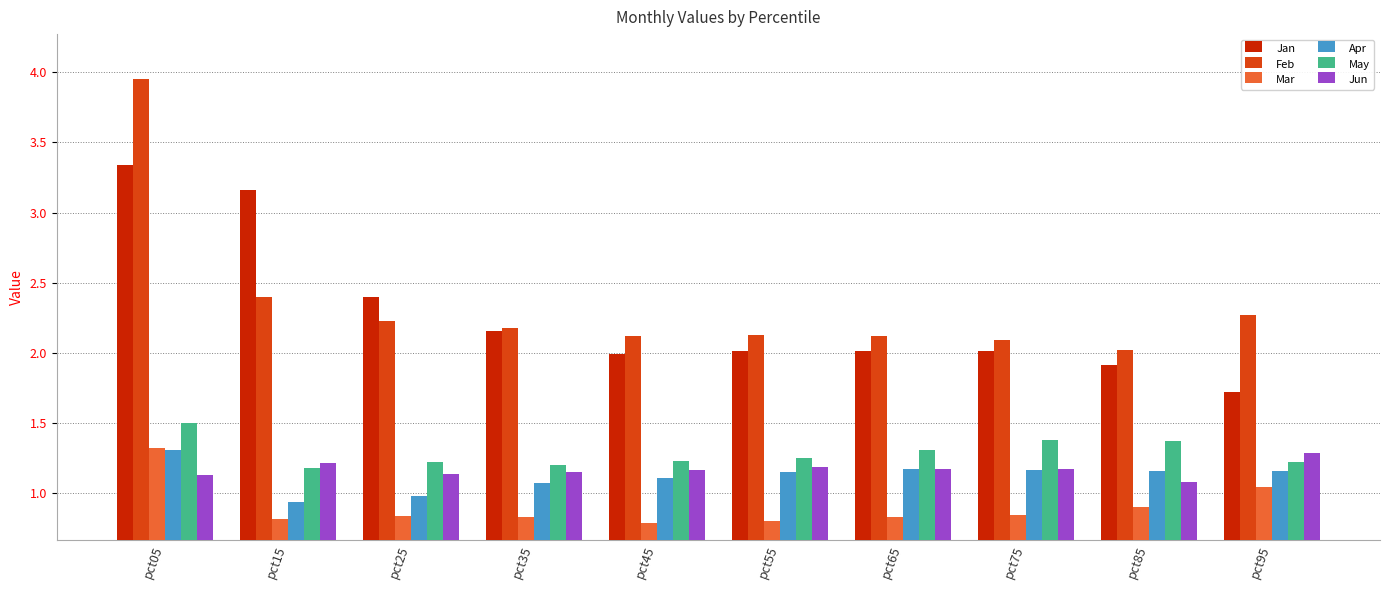

What is the difference between the highest and lowest values at pct25?

1.6